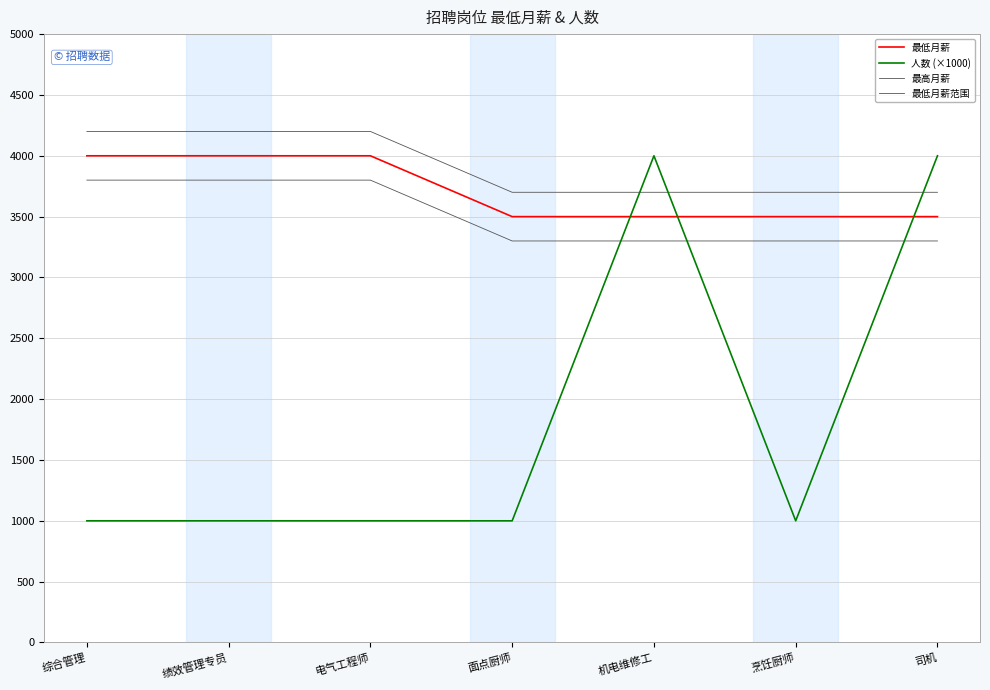

Is this an area chart (filled region under the line)?

No